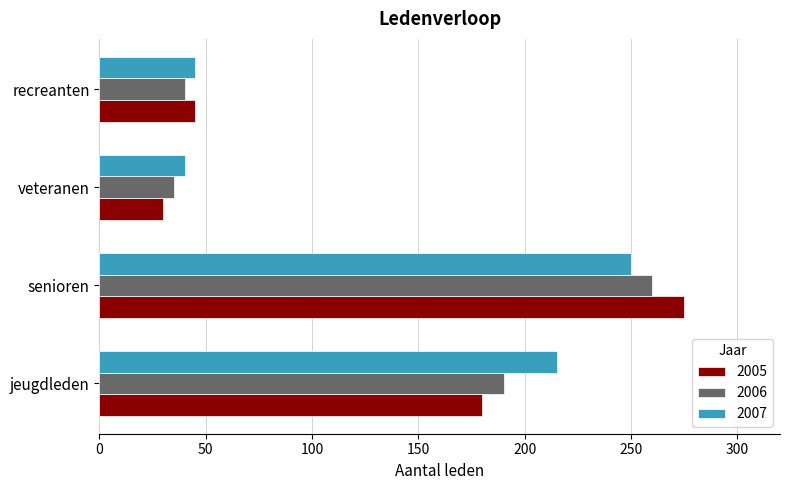

Which series has the largest total across all categories?

2007